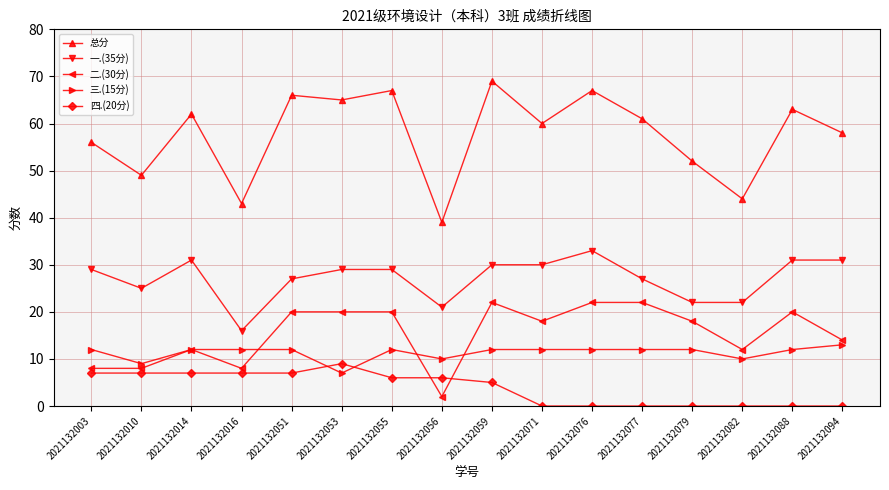

What is the maximum value shown in the chart?

69